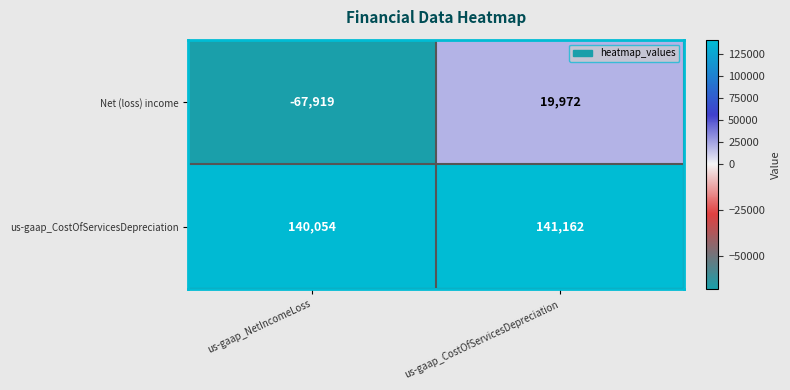

Reading left to right, list all the values displayed in this chart.

Net (loss) income: -67919	19972
us-gaap_CostOfServicesDepreciation: 140054	141162